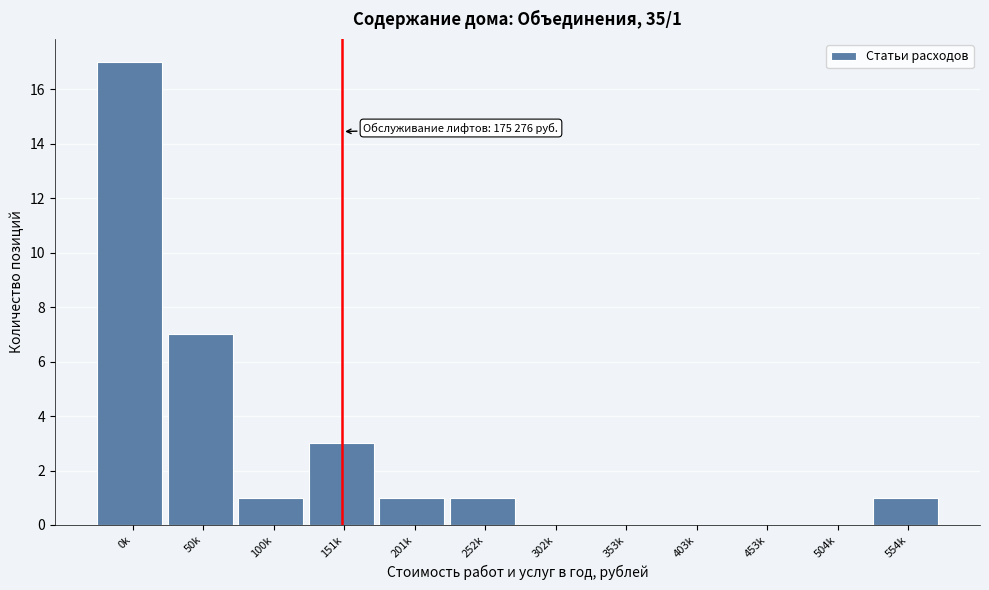

Reading left to right, extract all data points from this chart.

0k=17	50k=7	100k=1	151k=3	201k=1	252k=1	302k=0	353k=0	403k=0	453k=0	504k=0	554k=1